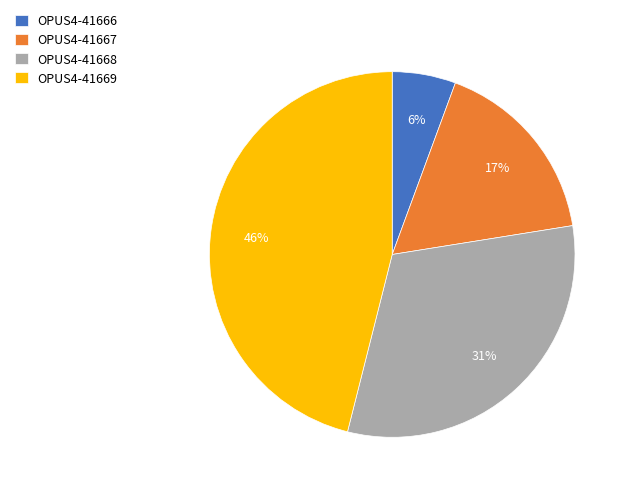

To the nearest percent, what is the average slice percentage?

25%